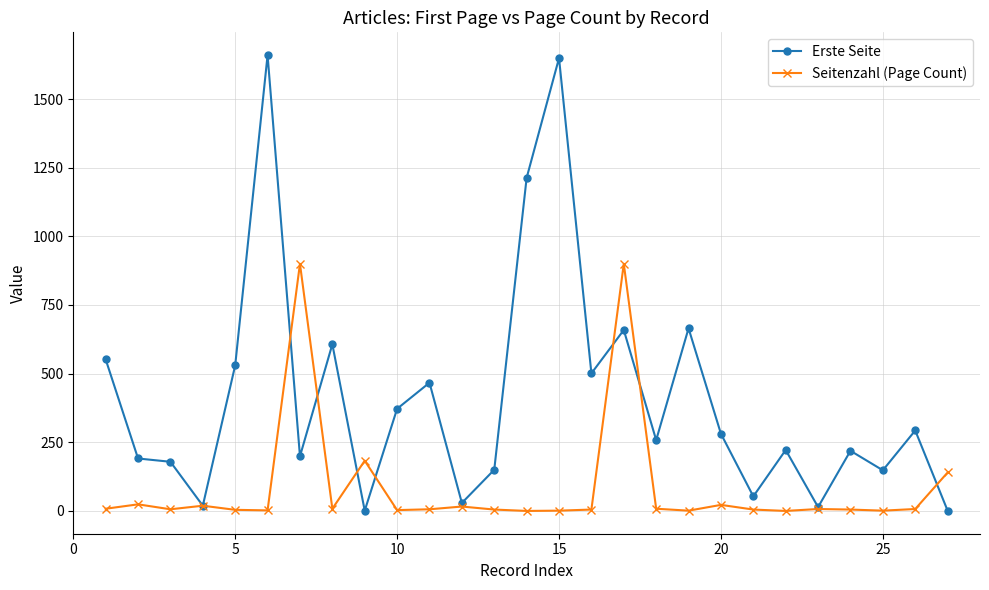

What is the maximum value for Seitenzahl (Page Count)?

900